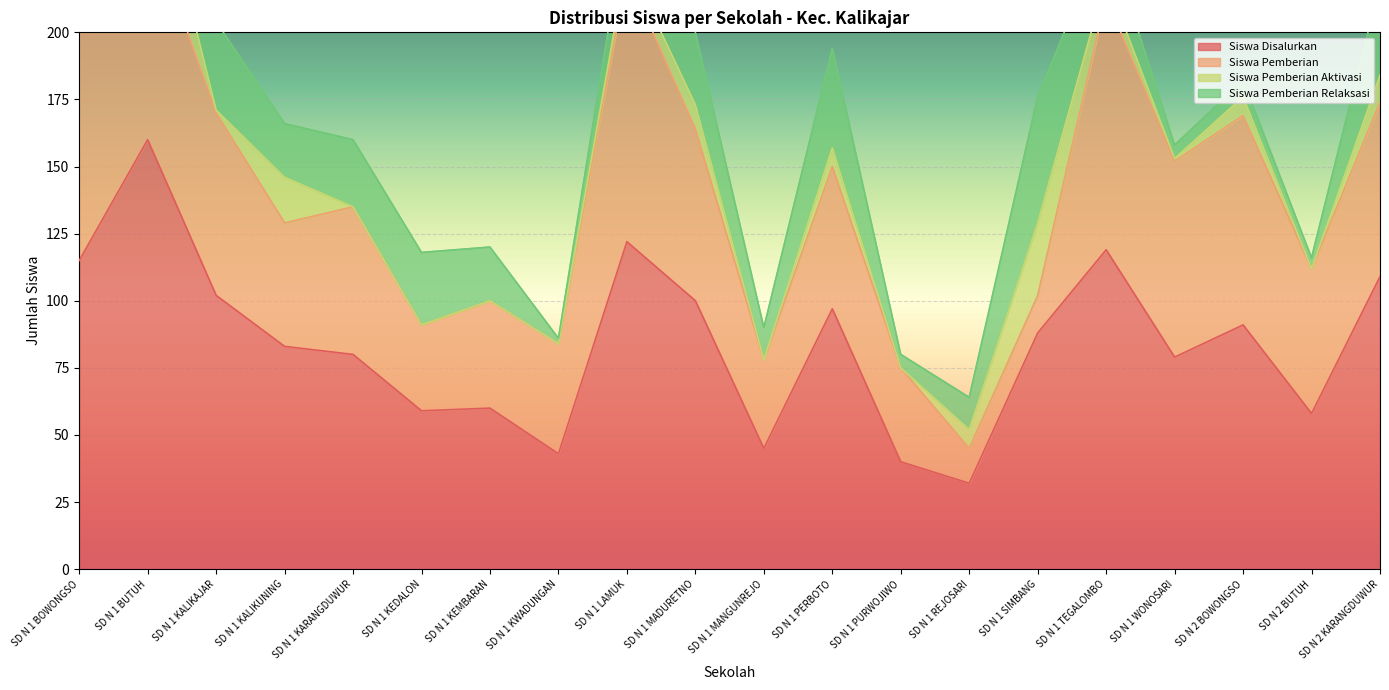

What value does the Siswa Pemberian Relaksasi series have at SD N 1 MANGUNREJO?

12